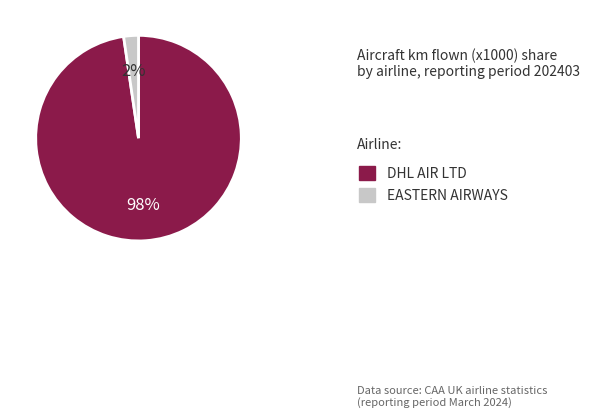

Is DHL AIR LTD the majority of the pie?

Yes